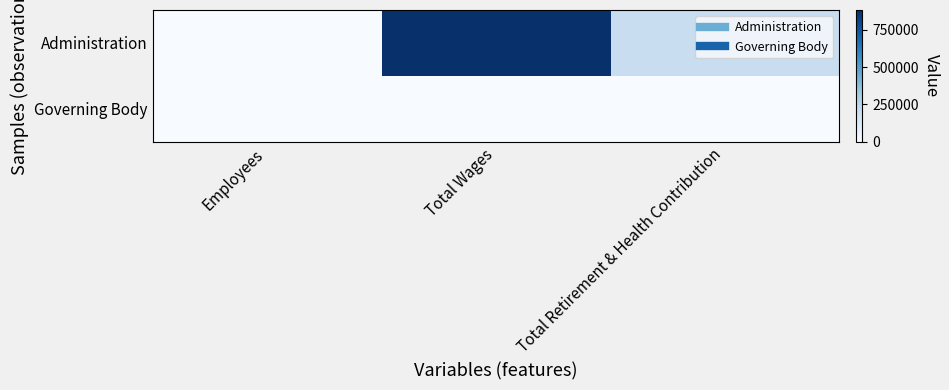

Reading left to right, list all the values displayed in this chart.

Administration: Employees=9	Total Wages=882910	Total Retirement & Health Contribution=205325
Governing Body: Employees=21	Total Wages=0	Total Retirement & Health Contribution=0